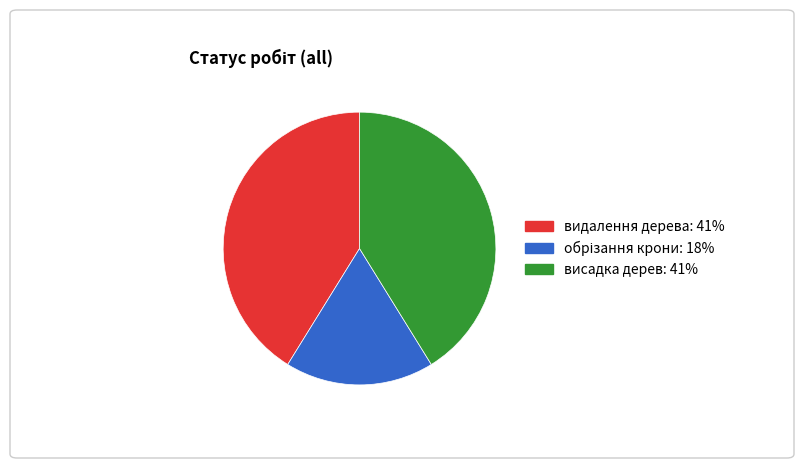

True or false: видалення дерева accounts for 41% of the total.

True